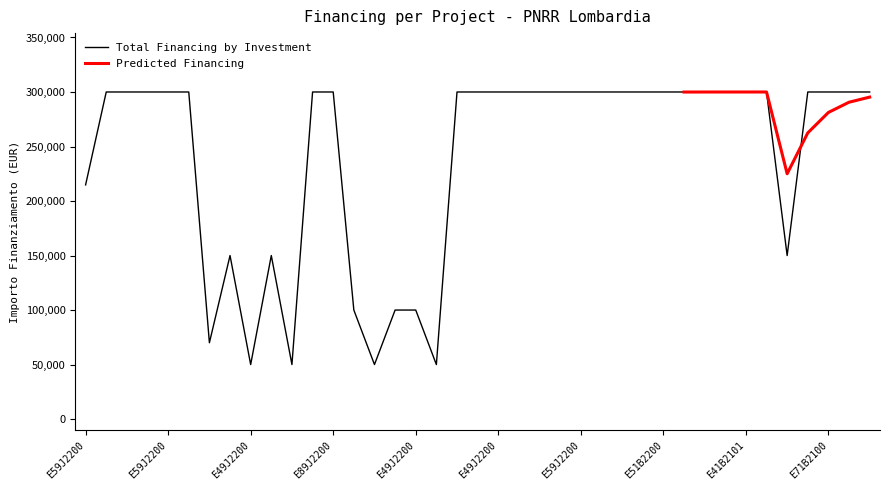

Which label corresponds to the largest value in the chart?

E49J22008630006